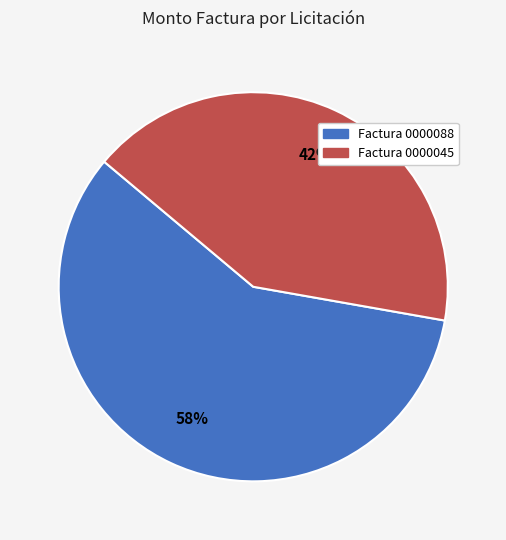

To the nearest percent, what is the average slice percentage?

50%